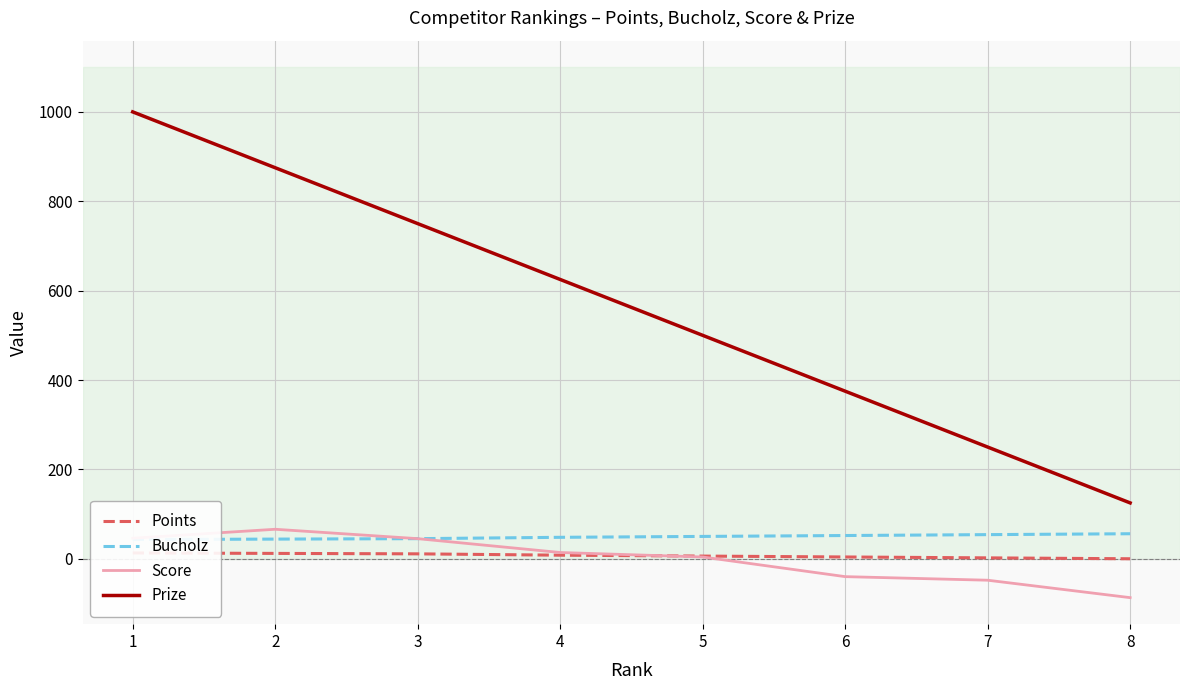

At which category does Score reach its first local peak?

2